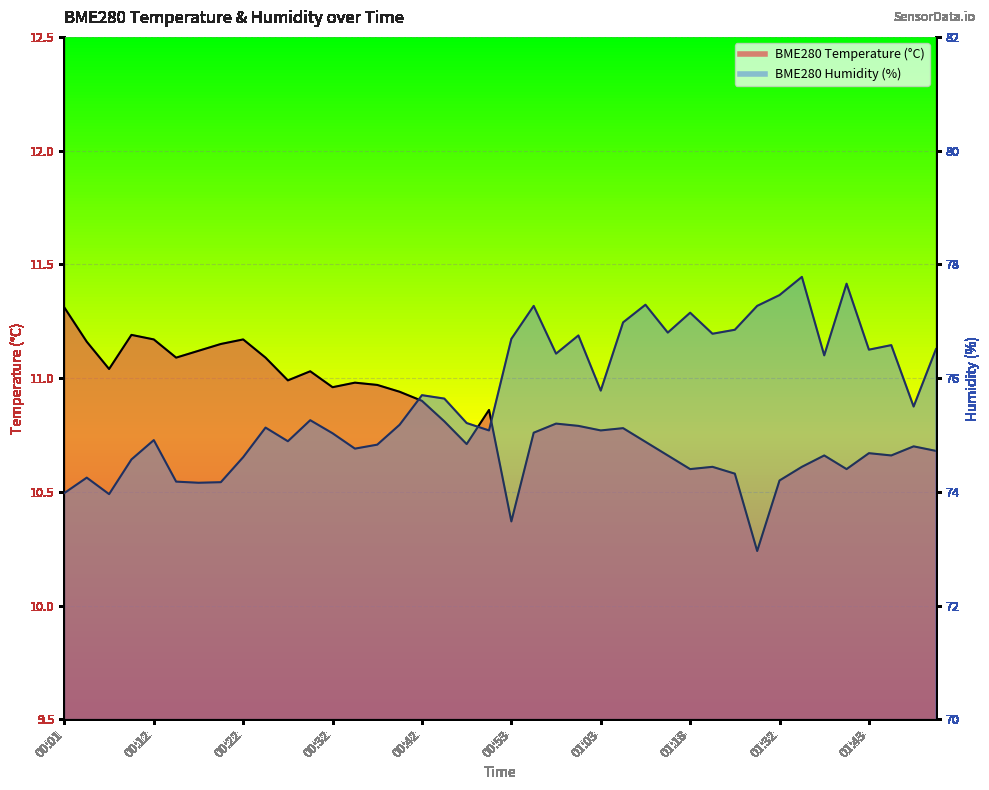

What is the approximate value of BME280_temperature at 00:37?

11.0